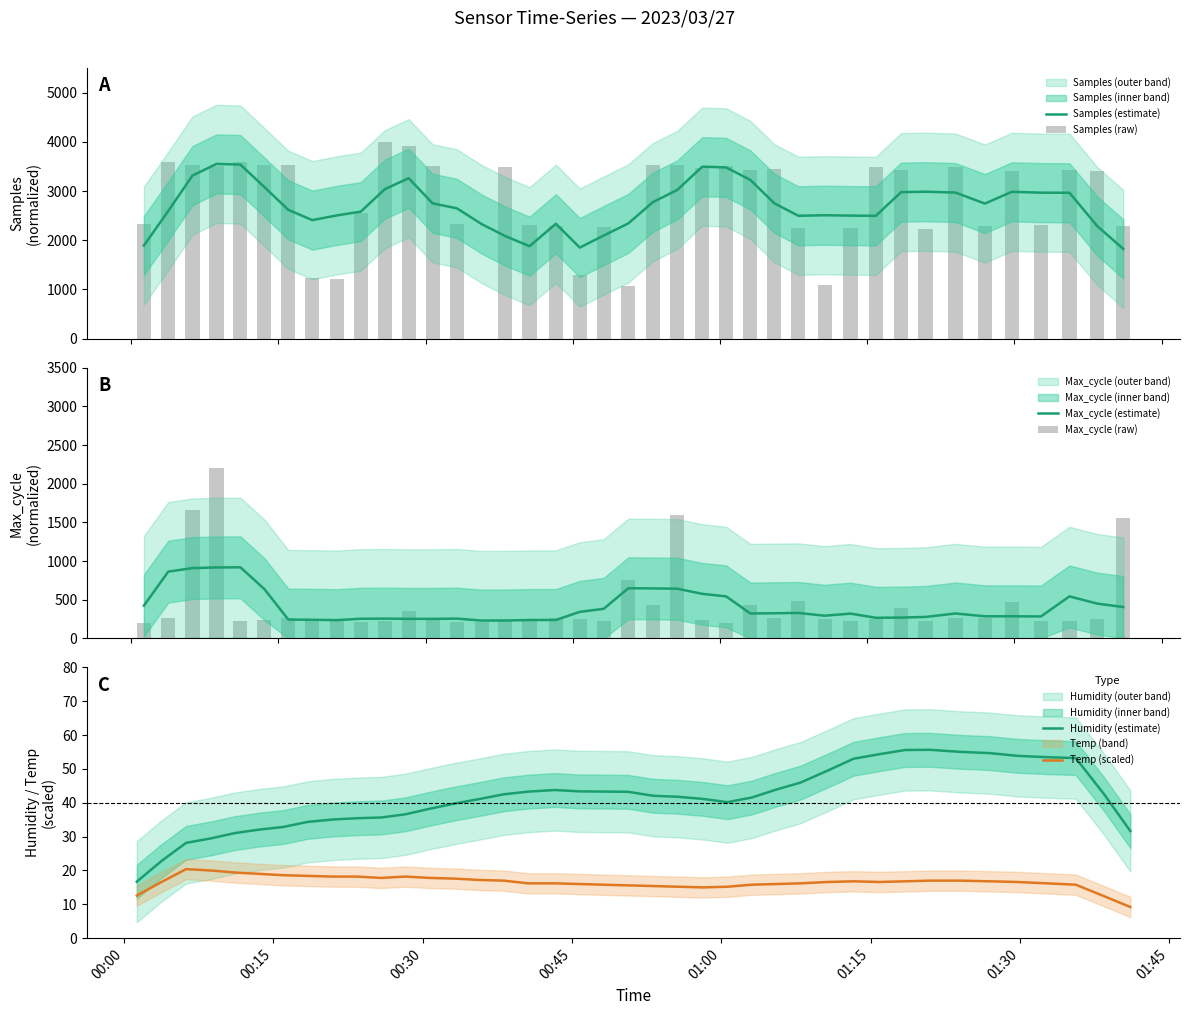

True or false: Humidity (estimate) and Temp (scaled) cross at least once.

False